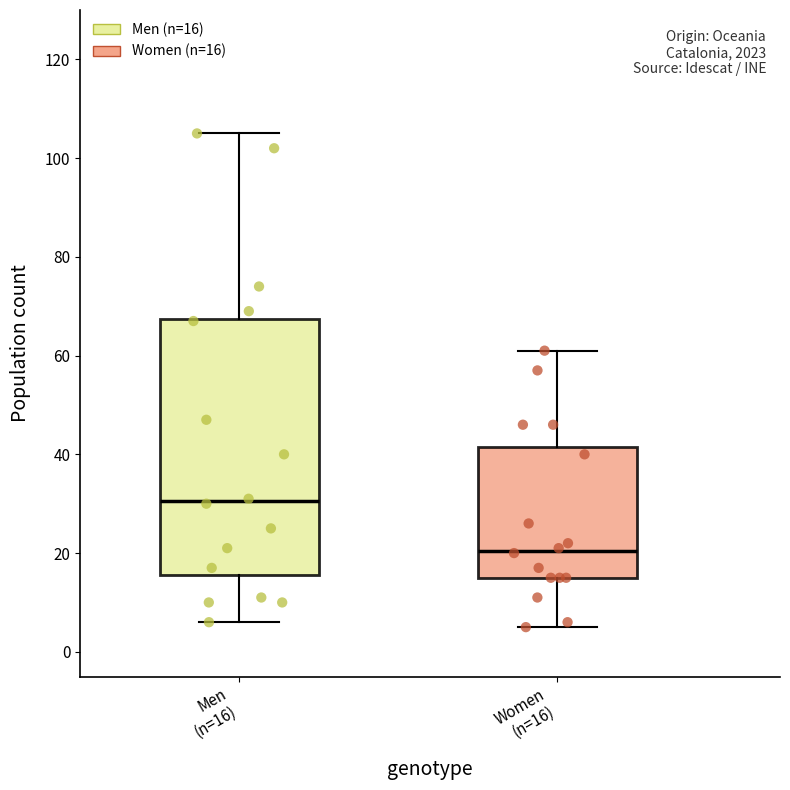

Which box is the tallest, from its lower edge to its upper edge?

Men (n=16)